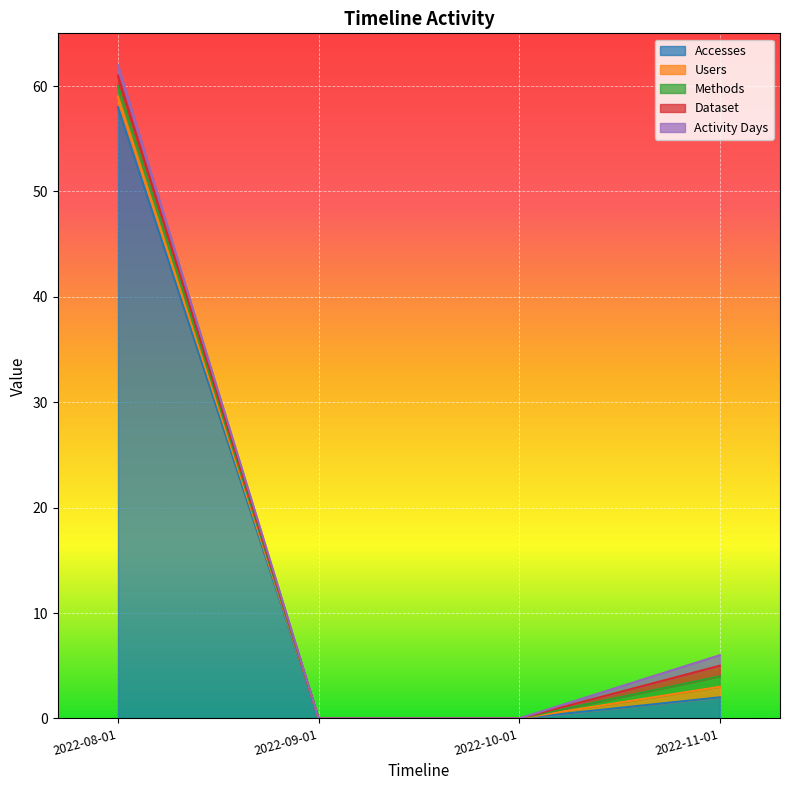

True or false: Methods and Users intersect in this chart.

False